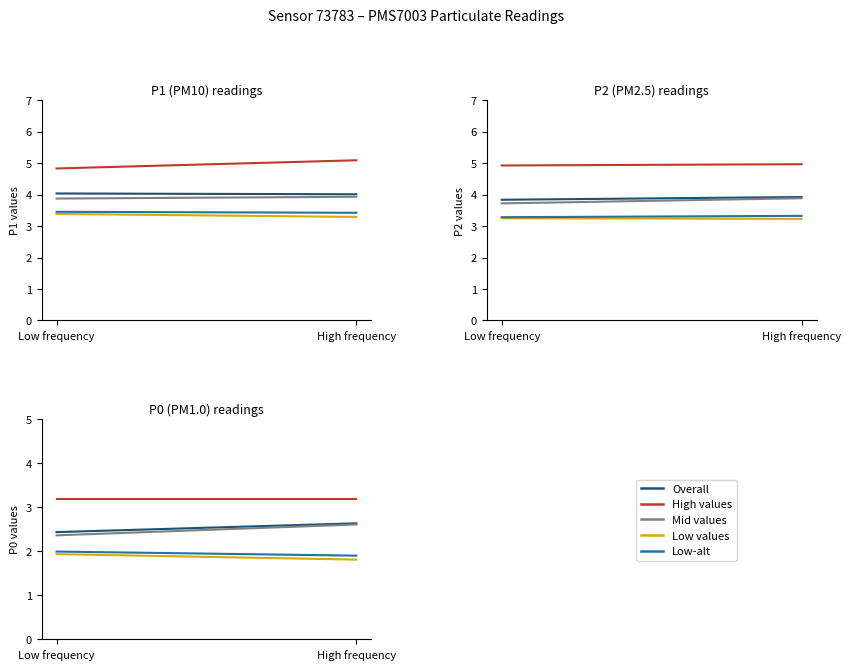

True or false: P1 and P2 intersect in this chart.

False